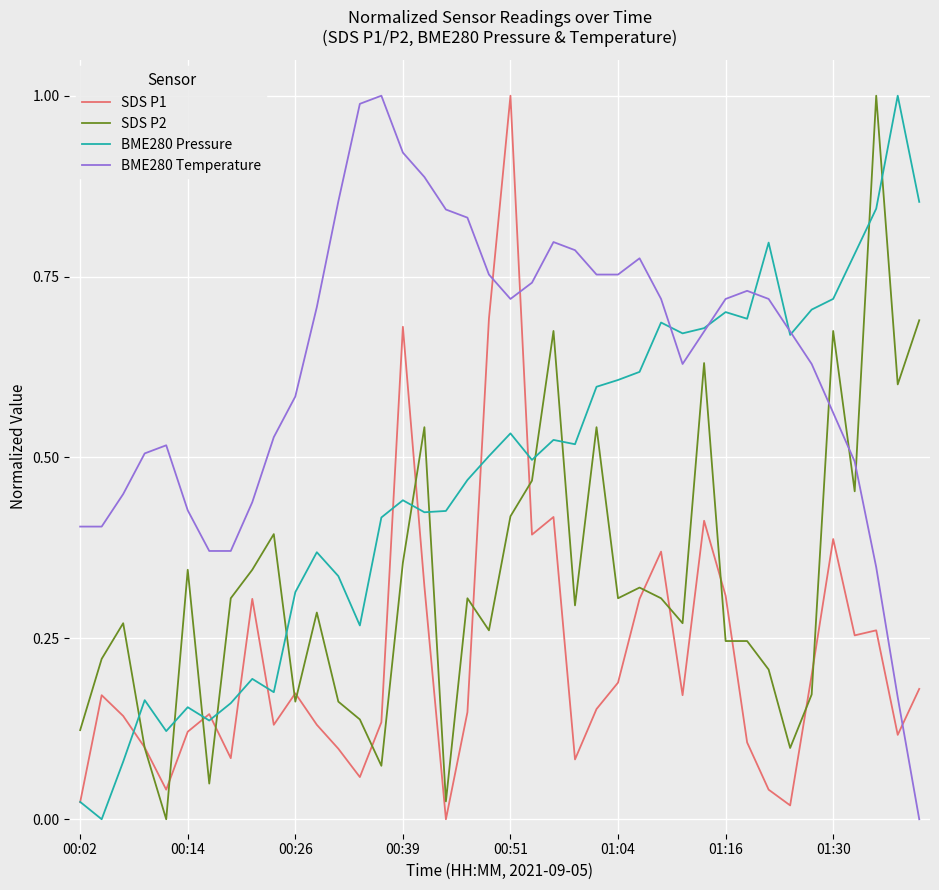

List the series in order of their overall mean, lowest first.

SDS P1, SDS P2, BME280 Pressure, BME280 Temperature